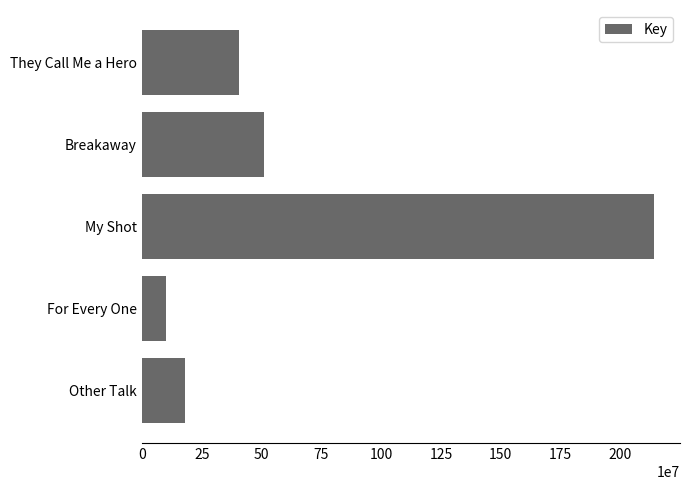

Which label corresponds to the largest value in the chart?

My Shot